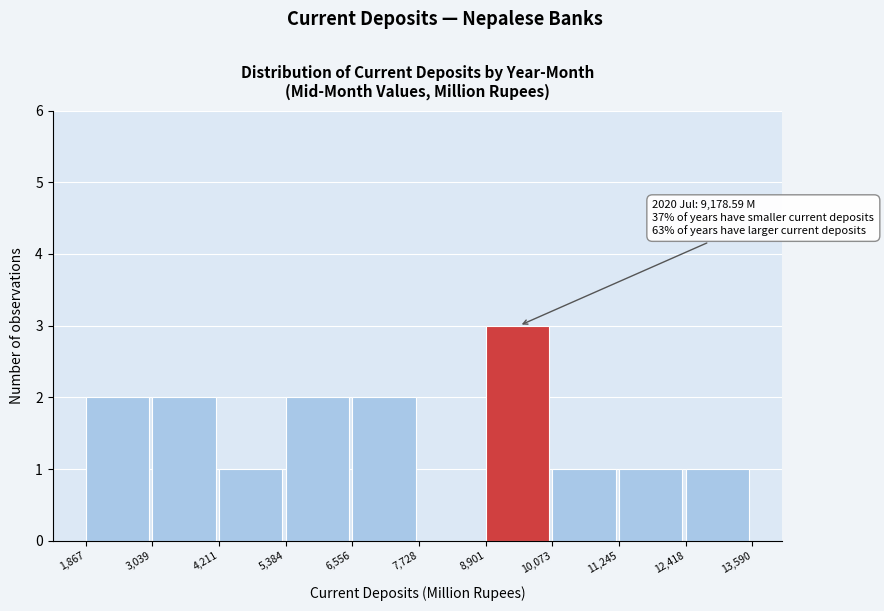

Which range on the x-axis has the tallest bar?

8,901 to 10,073